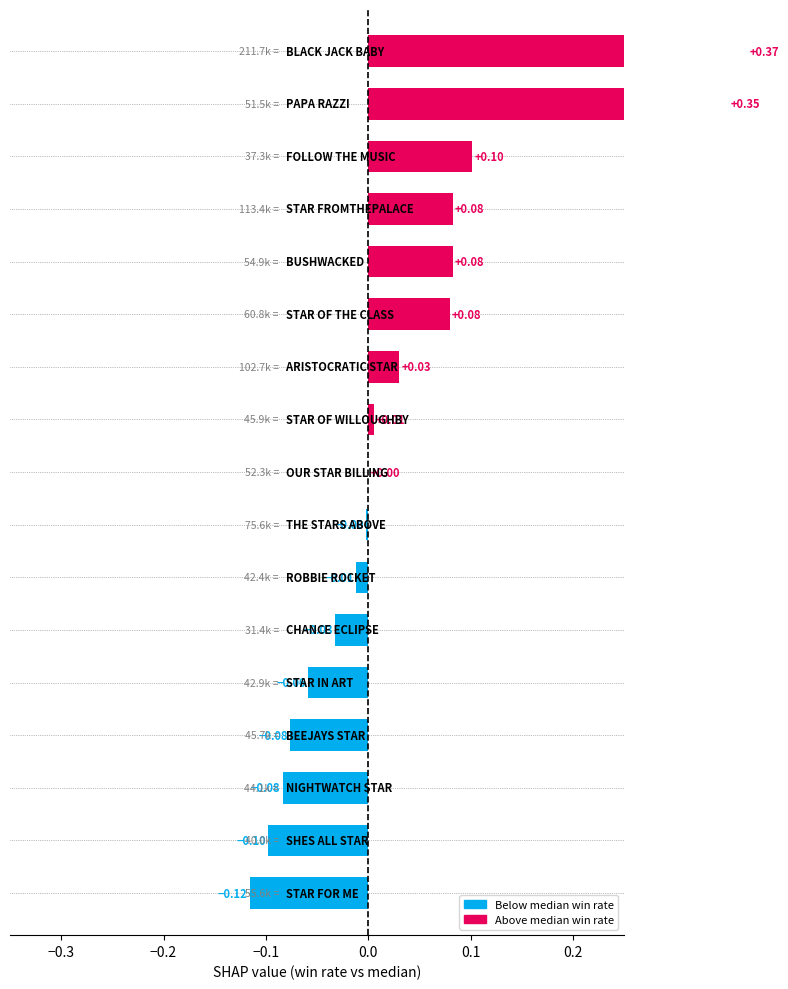

Is it true that the value at 0.2 is -0.0?

False